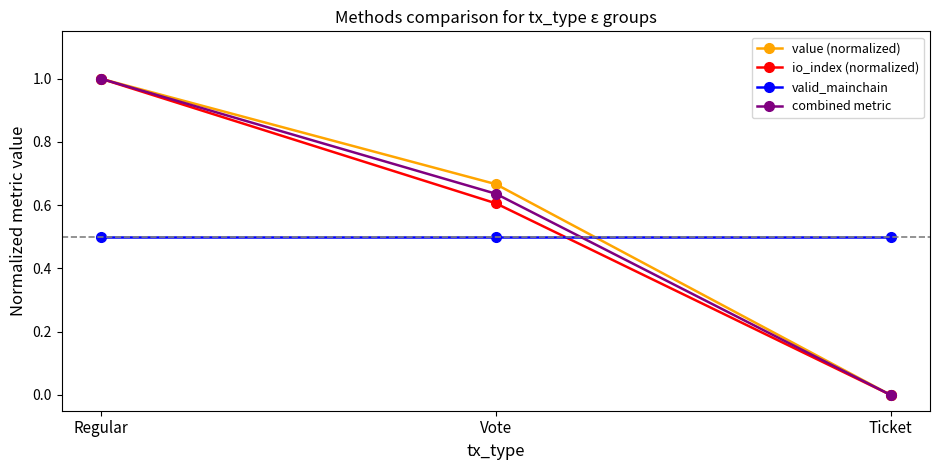

Is it true that io_index (normalized) equals 1.0 at Regular?

True